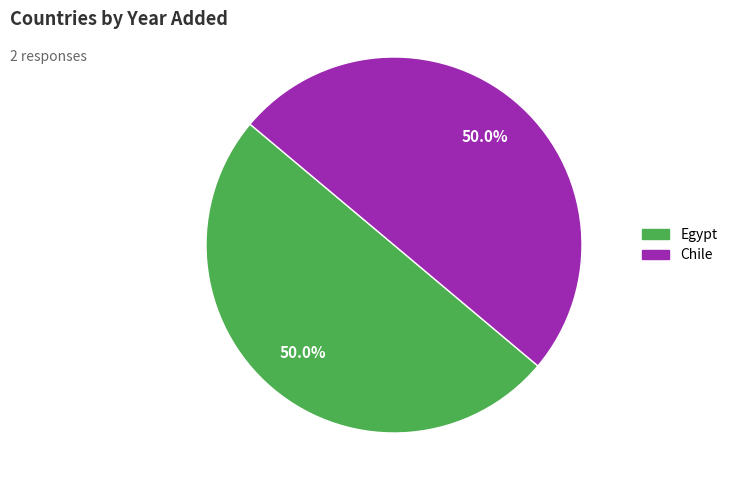

What percentage is the Chile slice, to the nearest percent?

50%